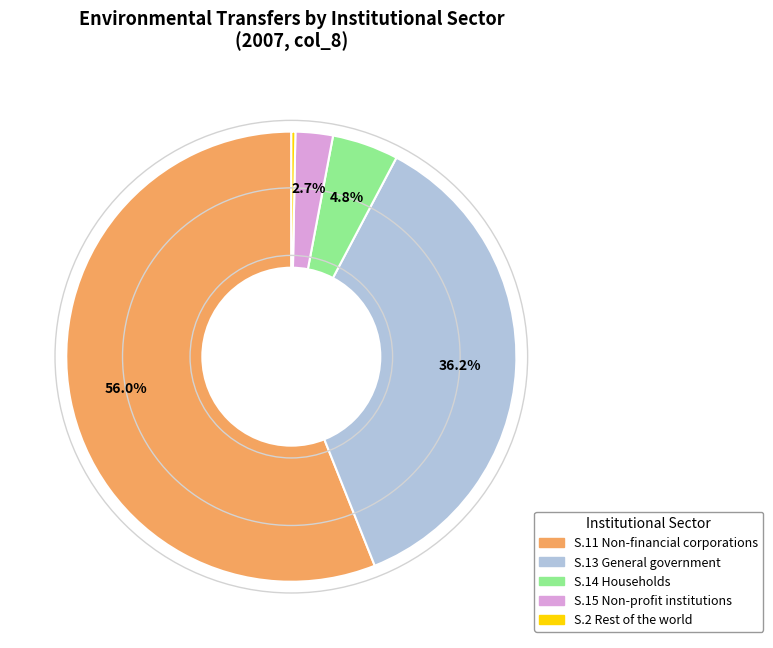

What is the ratio of the value at S.13 General government to the value at S.2 Rest of the world?

125.1